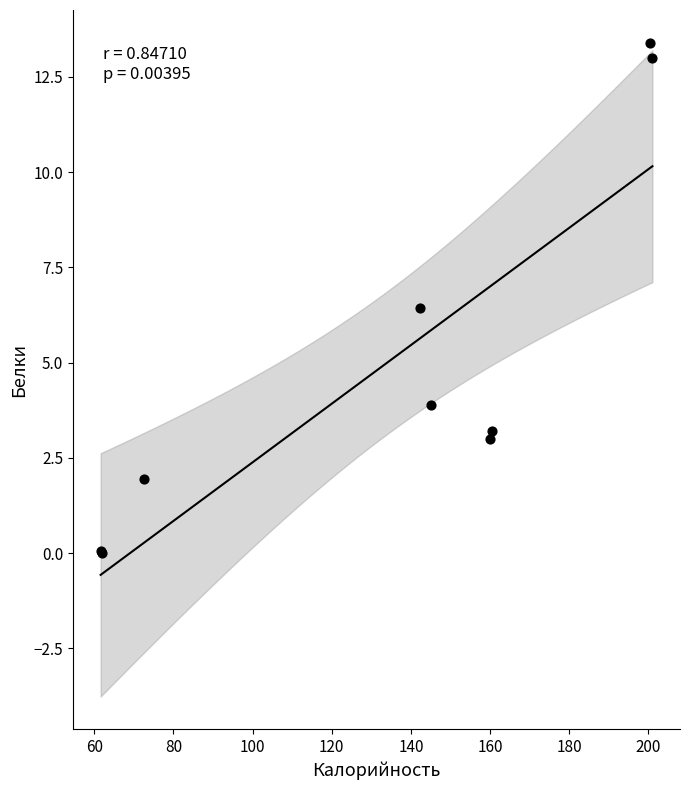

What Y value in the scatter plot is closest to 6?

6.4